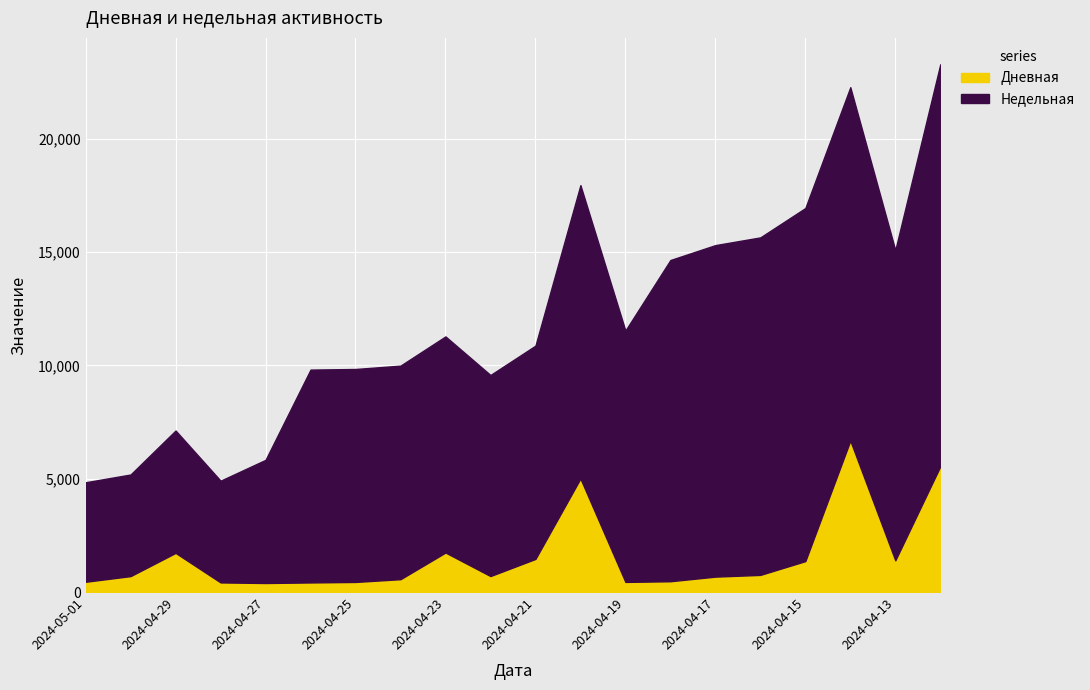

Reading right to left, transcribe all the data shown in this chart.

Недельная: 17747	13693	15599	15584	14898	14633	14179	11094	12948	9415	8874	9539	9426	9400	9395	5436	4491	5401	4485	4392
Дневная: 5549	1400	6685	1366	757	681	477	447	5014	1462	706	1745	568	446	424	399	425	1729	704	454